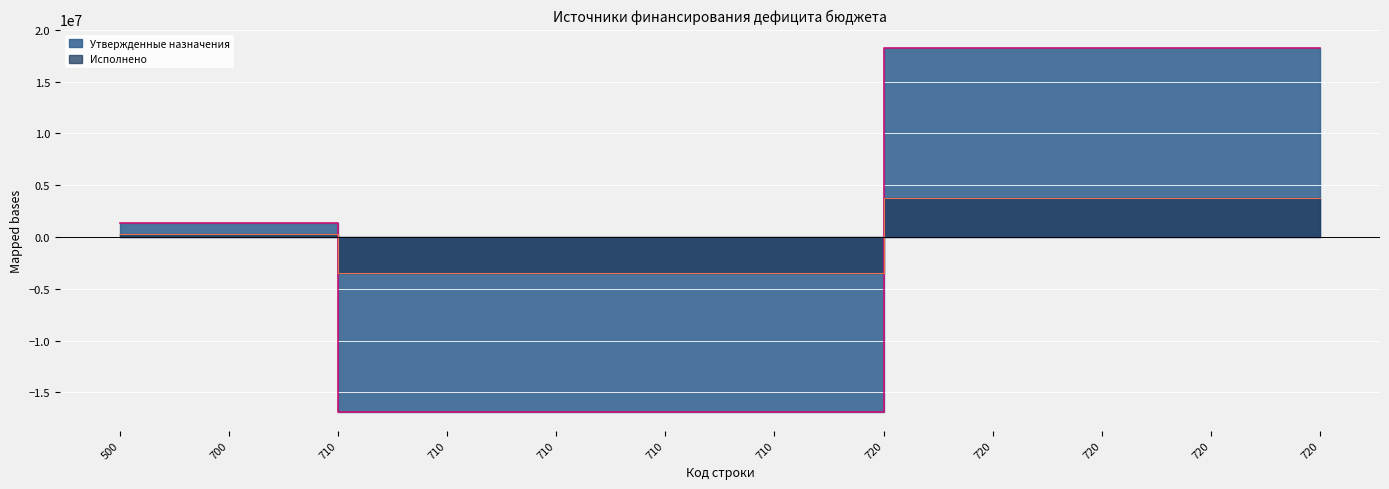

Which series ends up on top after the final intersection of Исполнено and Утвержденные назначения?

Утвержденные назначения